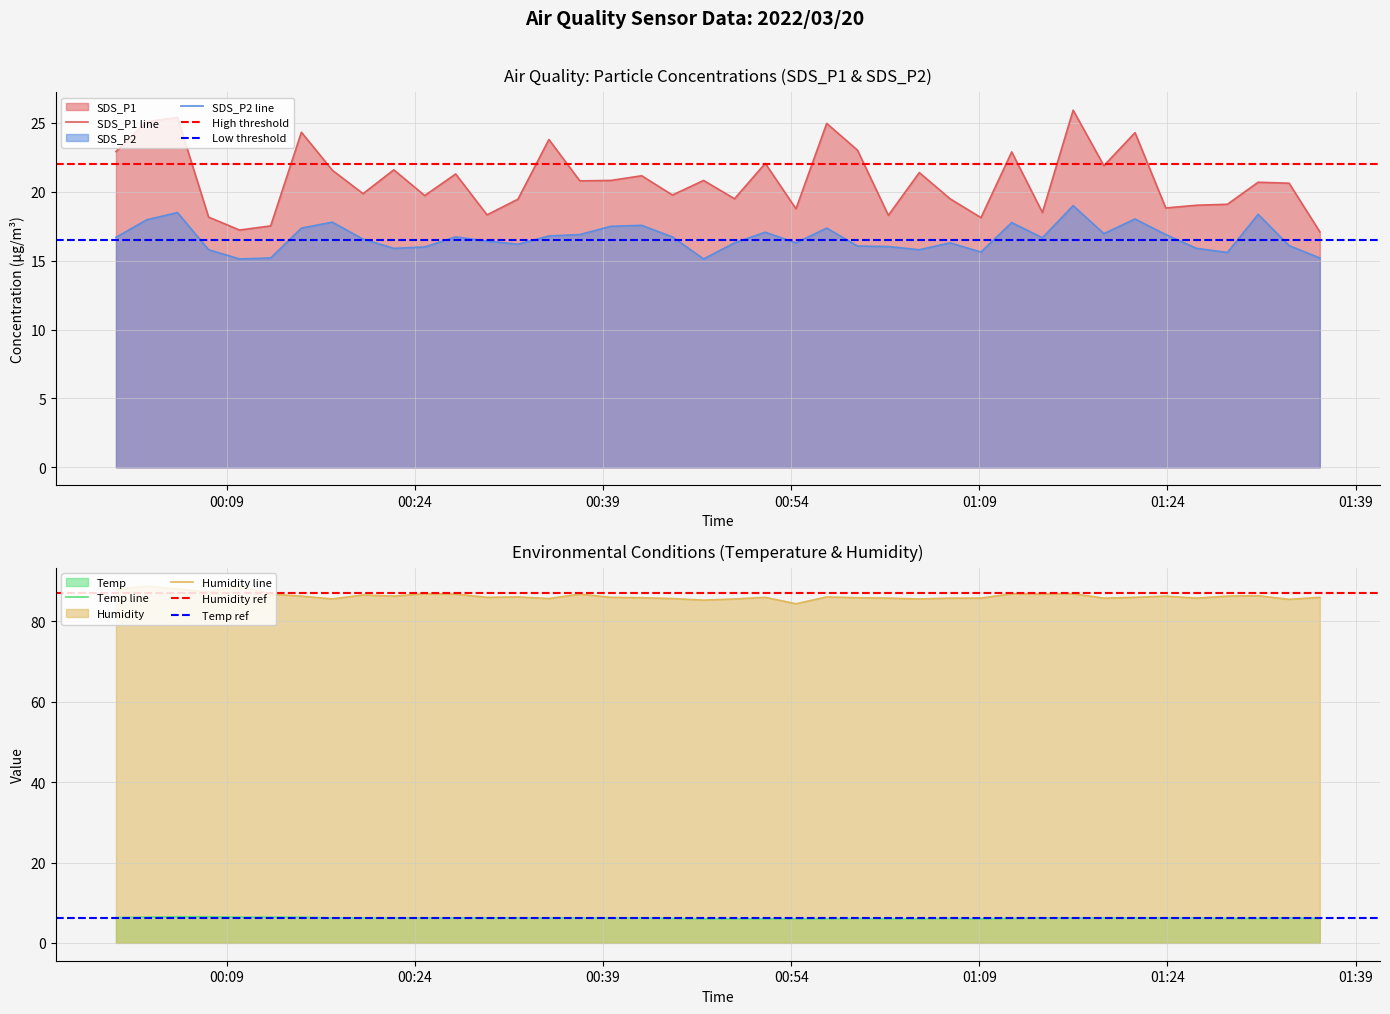

What position from the right is 2022/03/20 00:32:13?

27